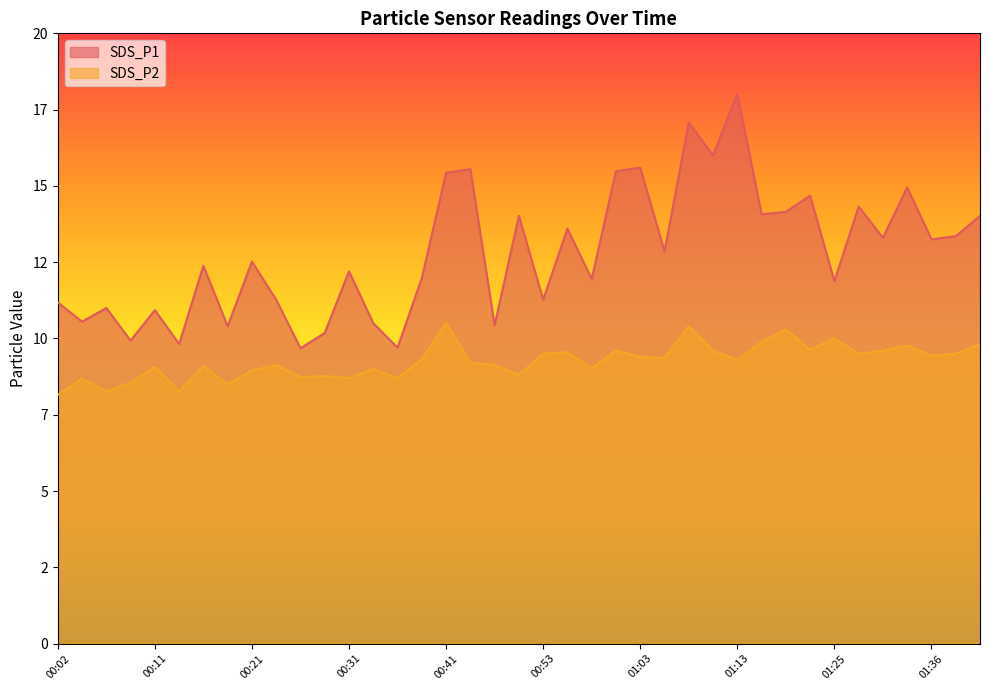

What is the label of the 12th point from the right?

01:10